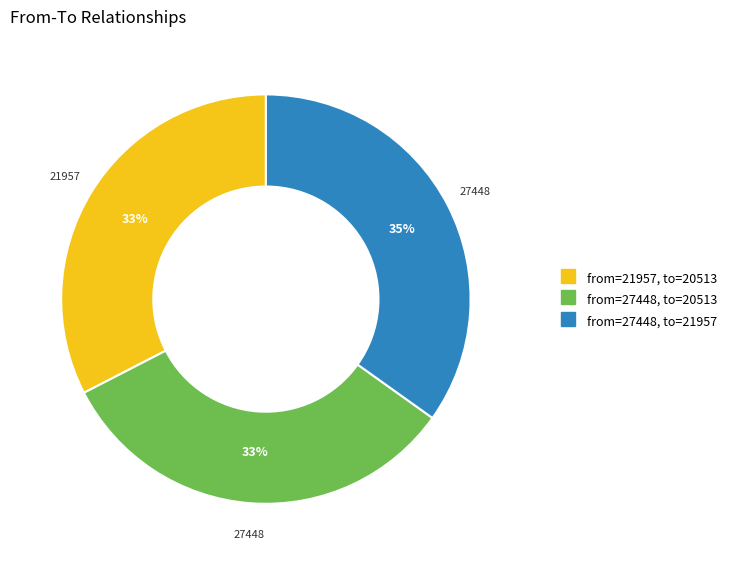

Is there any slice that represents more than half of the pie?

No